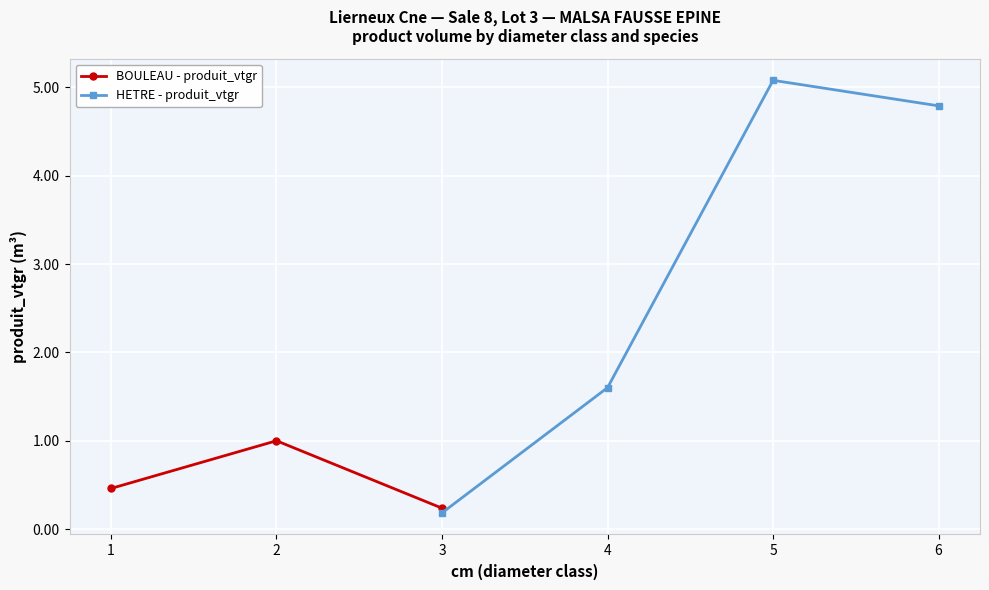

List the labels in order of BOULEAU - produit_vtgr value, smallest first.

3, 1, 2